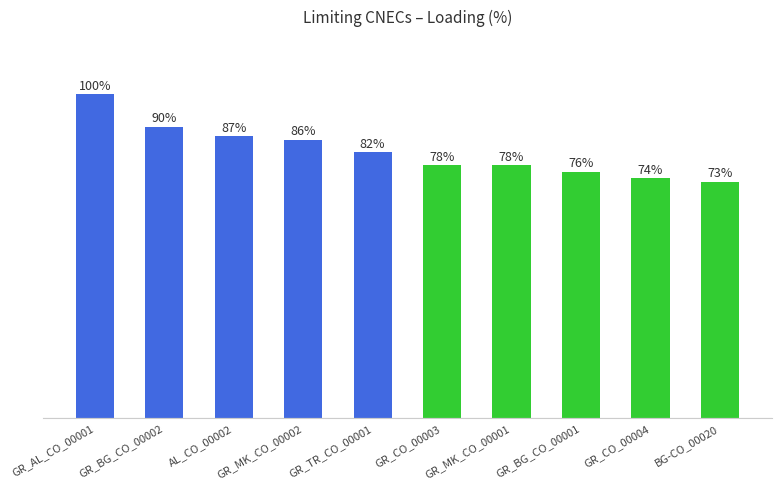

At which label is the value closest to 86?

GR_MK_CO_00002